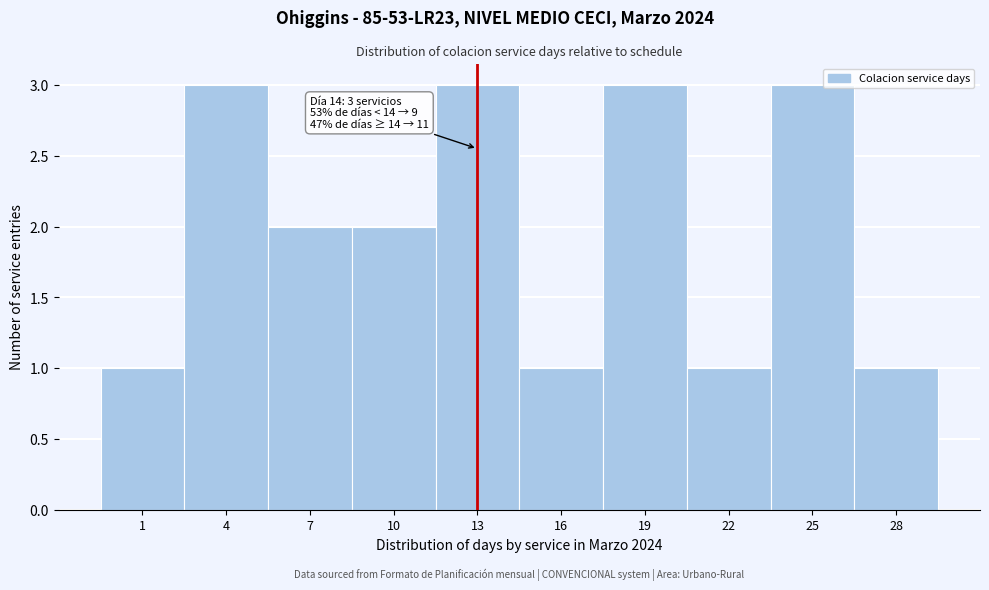

Reading left to right, transcribe all the data shown in this chart.

1	3	2	2	3	1	3	1	3	1